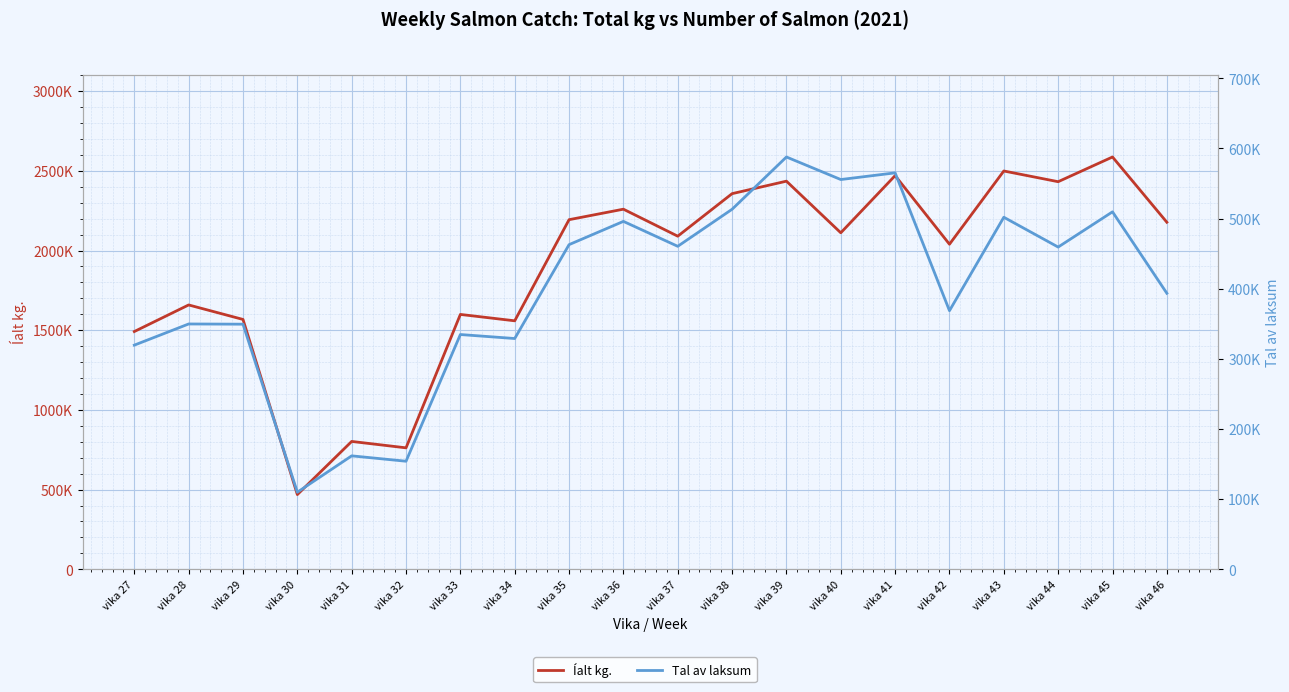

What are all the series names shown in the legend?

Íalt kg., Tal av laksum